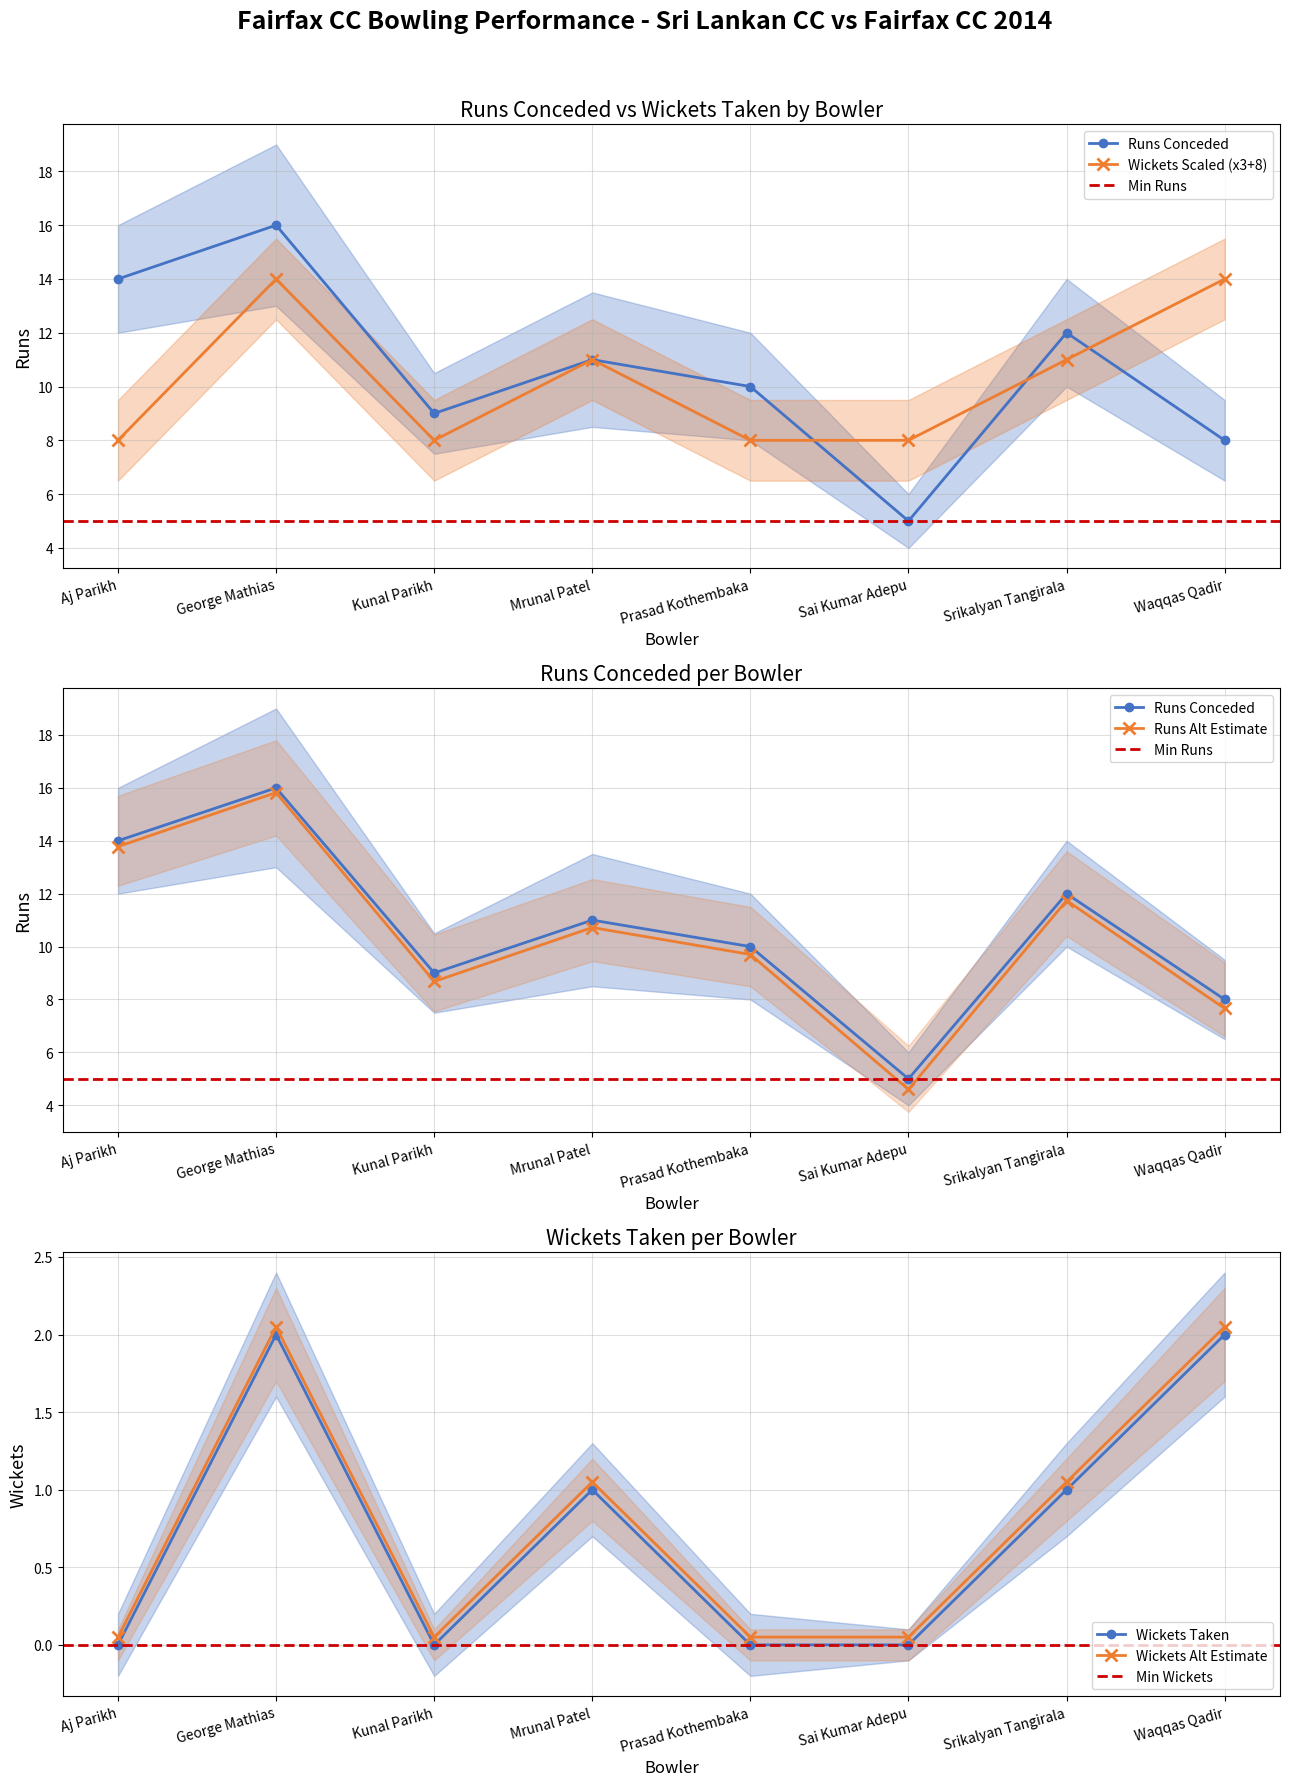

What position from the right is Waqqas Qadir?

1